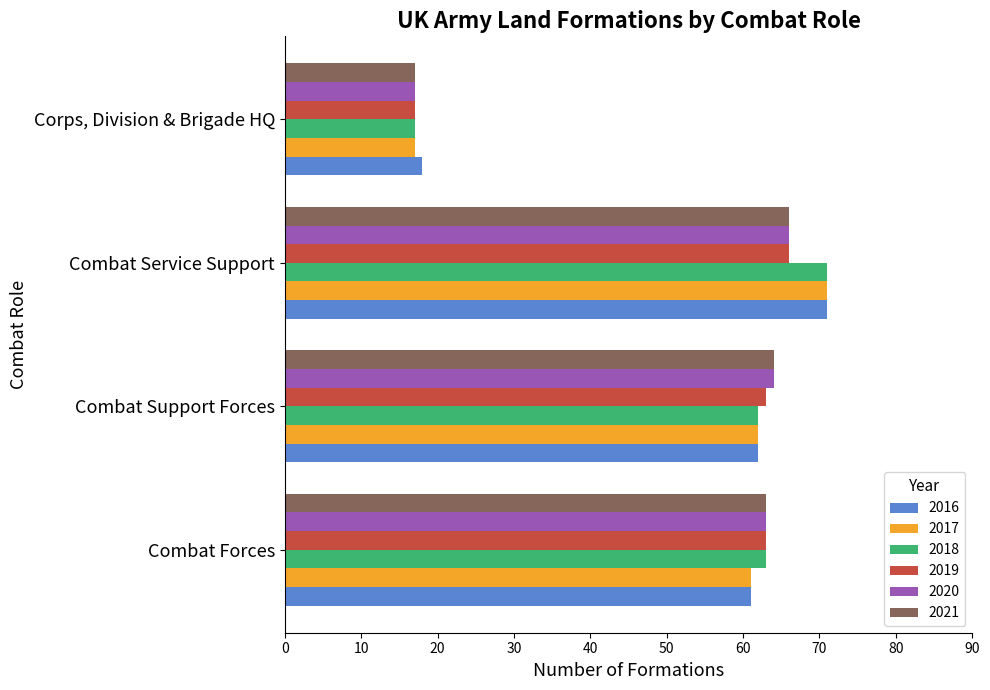

What are all the series names shown in the legend?

2016, 2017, 2018, 2019, 2020, 2021